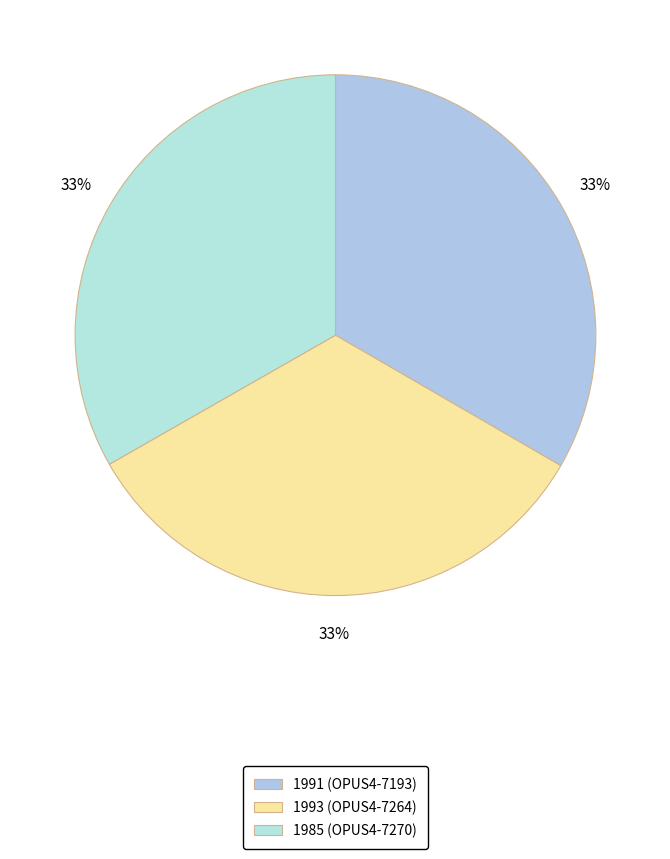

Rank the categories by value from lowest to highest.

1985 (OPUS4-7270), 1991 (OPUS4-7193), 1993 (OPUS4-7264)